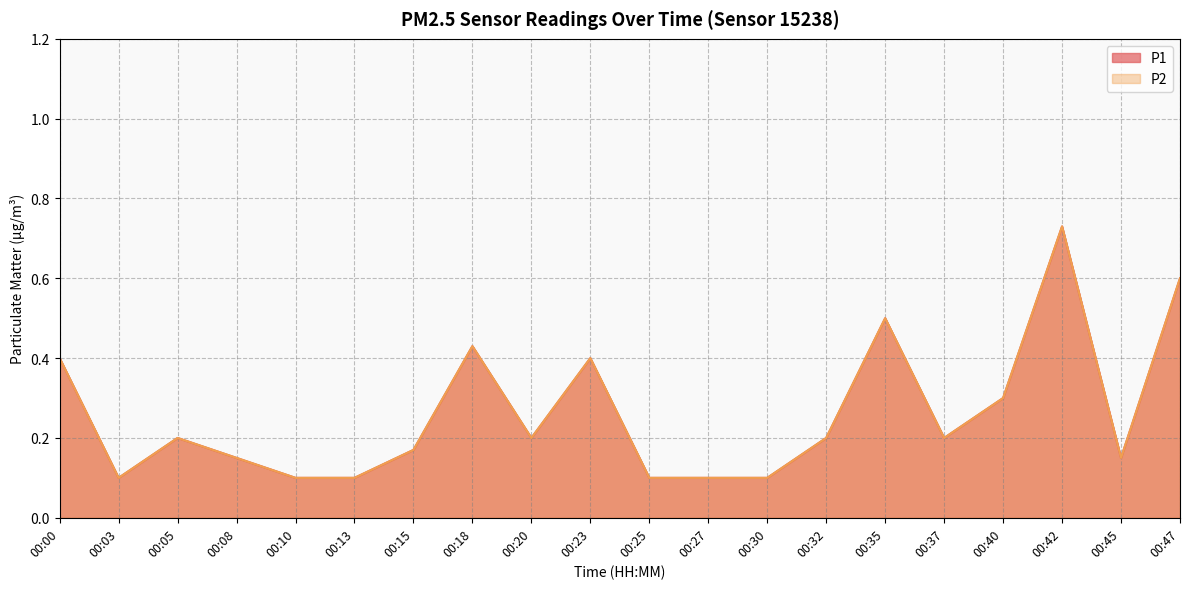

What is the sum of the P1 values at 00:13 and 00:03?

0.2